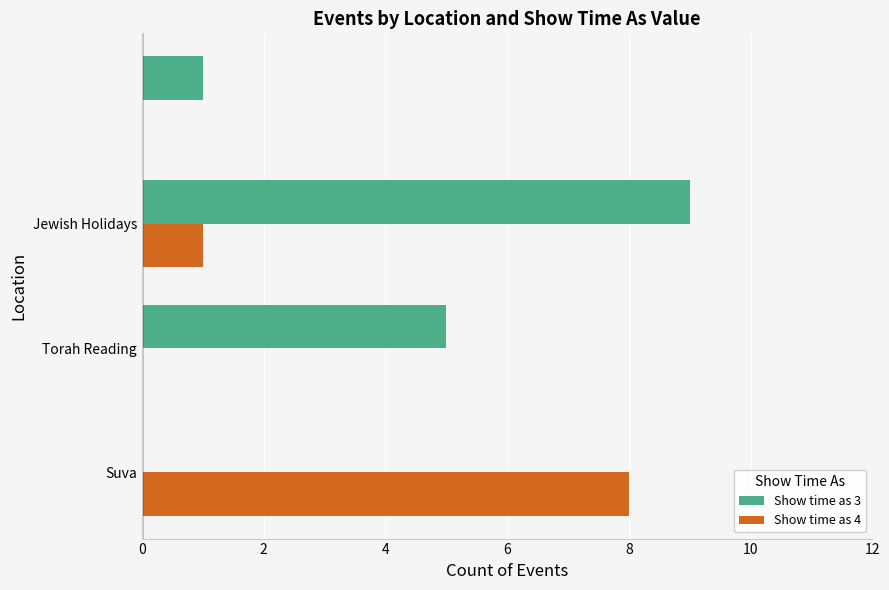

Which series has the largest total across all categories?

Show time as 3